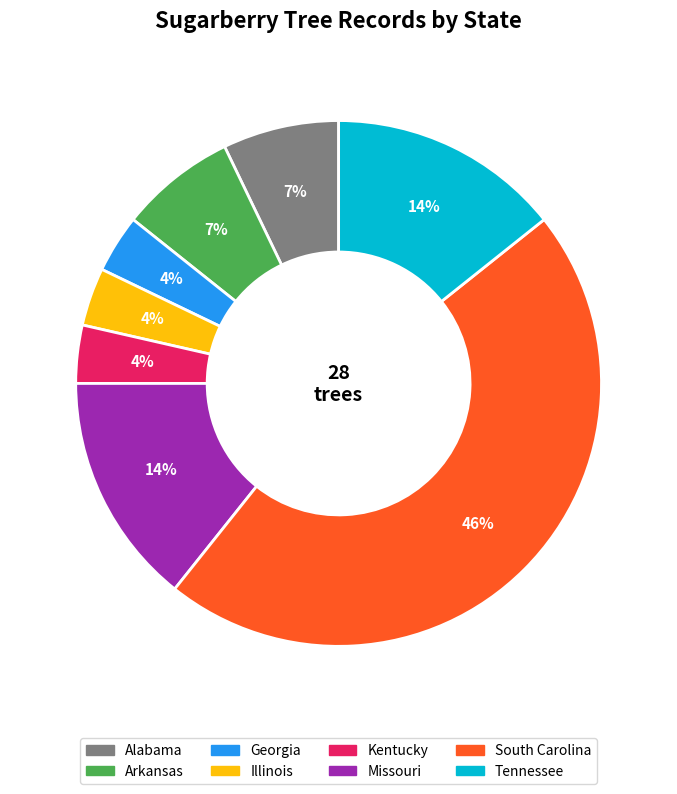

To the nearest percent, what is the difference between the South Carolina and Tennessee slice percentages?

32%